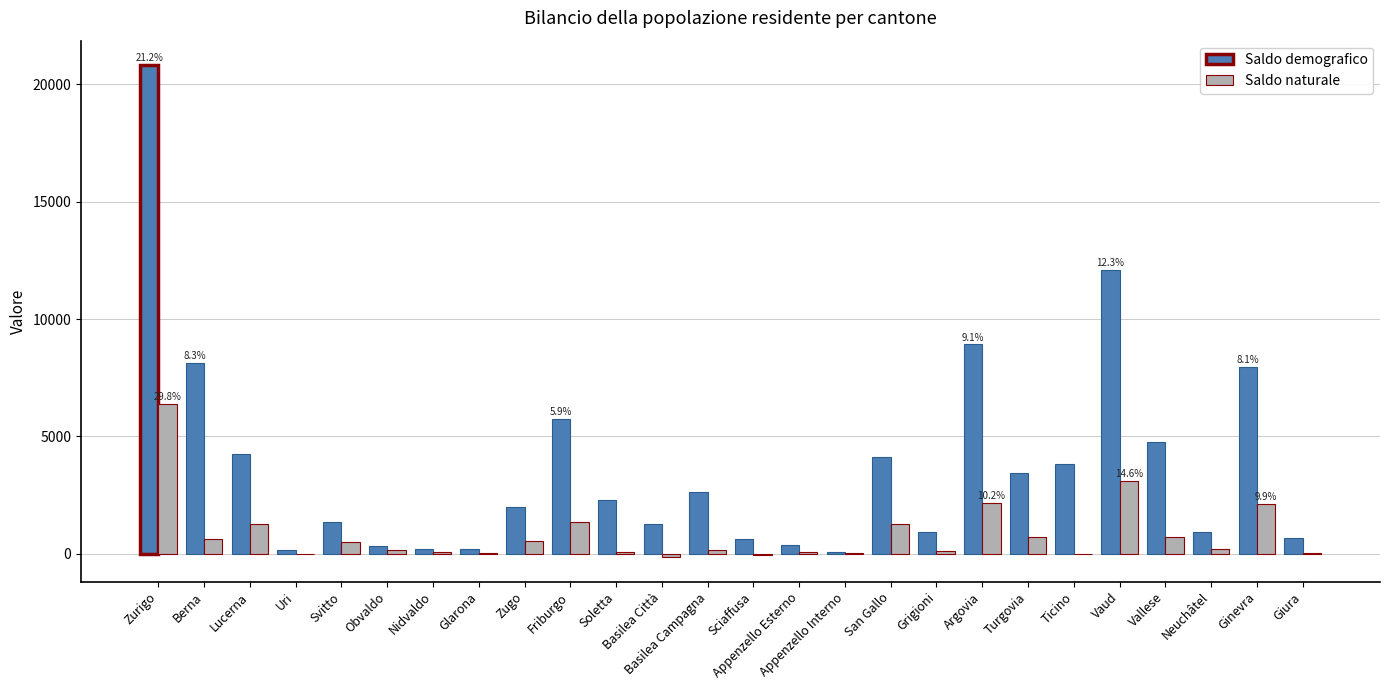

What is the sum of all Saldo naturale values?

21349